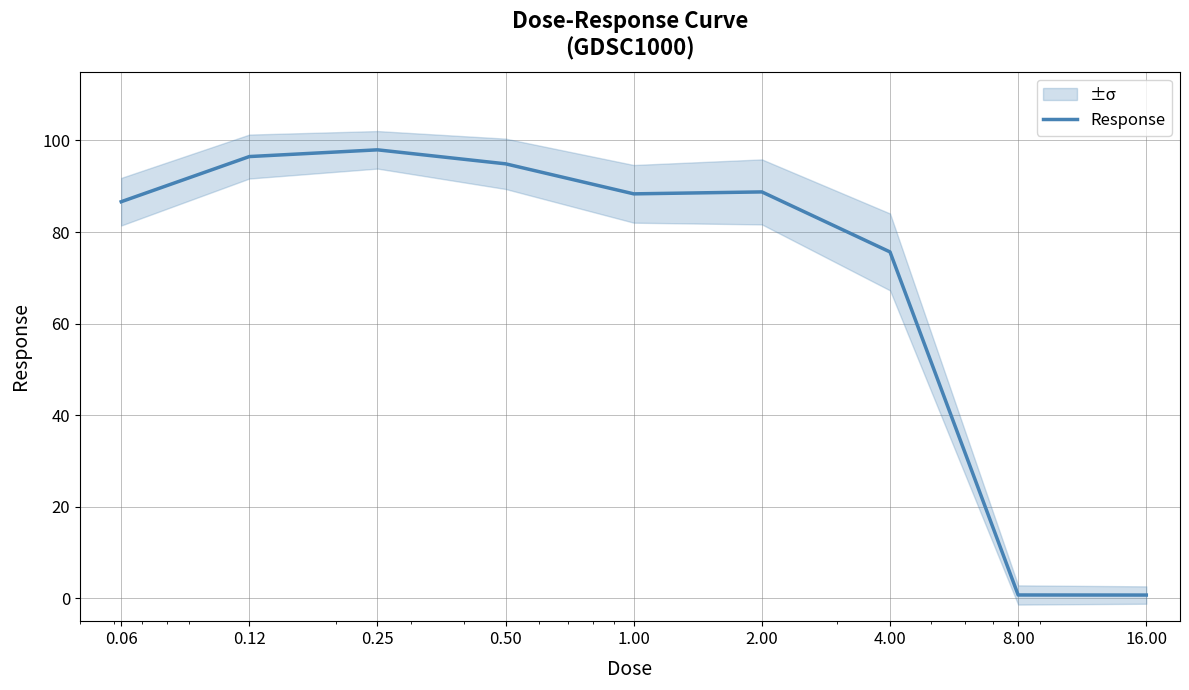

Is it true that the value at 1.00 is 153.3?

False